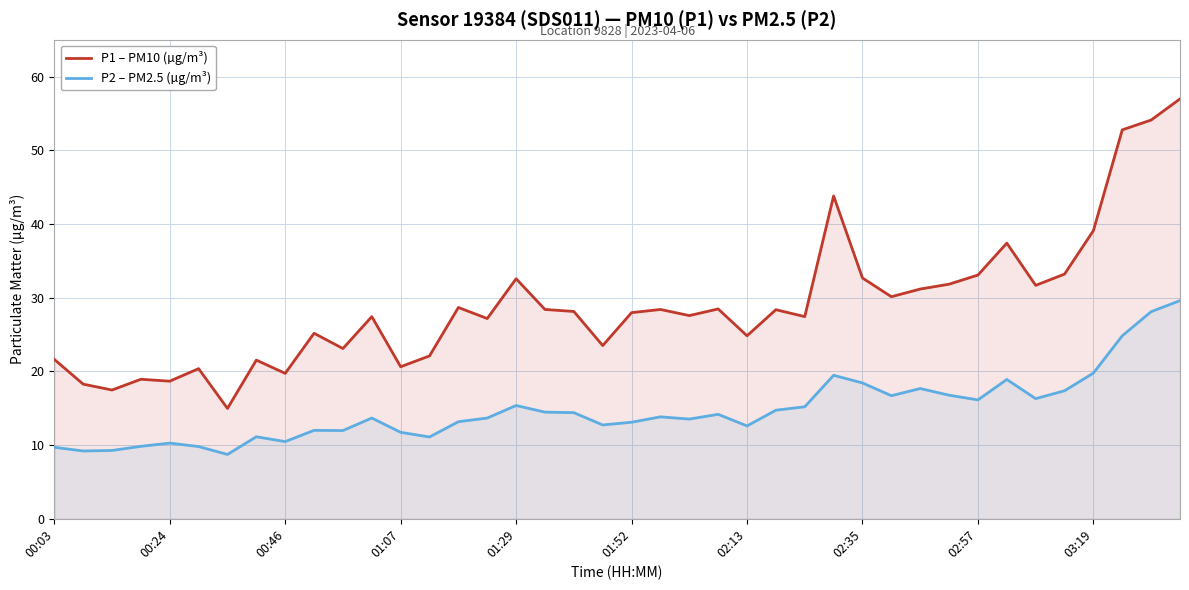

What is the maximum value for P1 – PM10 (µg/m³)?

57.0